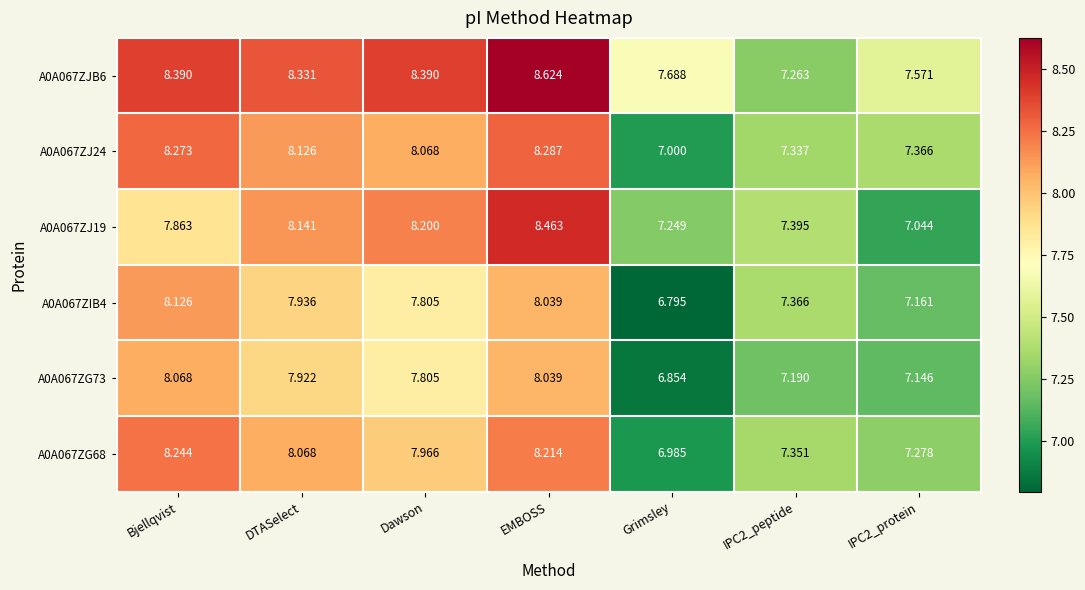

At which category does the chart reach its peak across all series?

EMBOSS